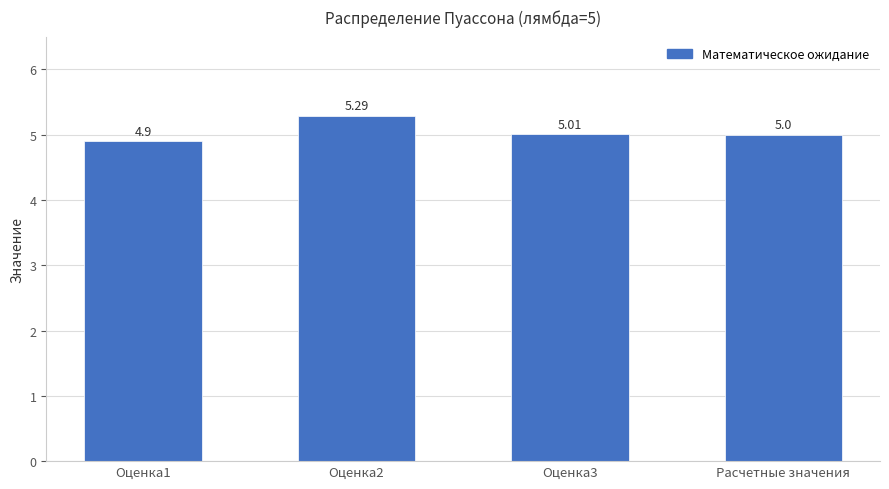

What position from the right is Оценка3?

2